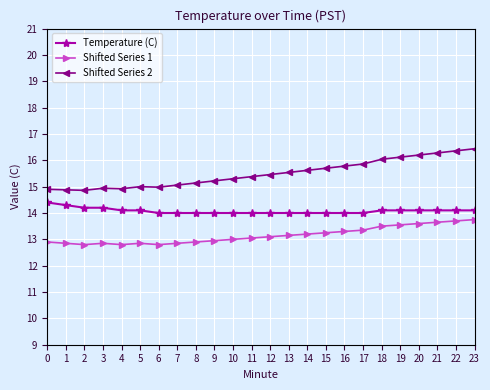

What are all the series names shown in the legend?

Temperature (C), Shifted Series 1, Shifted Series 2